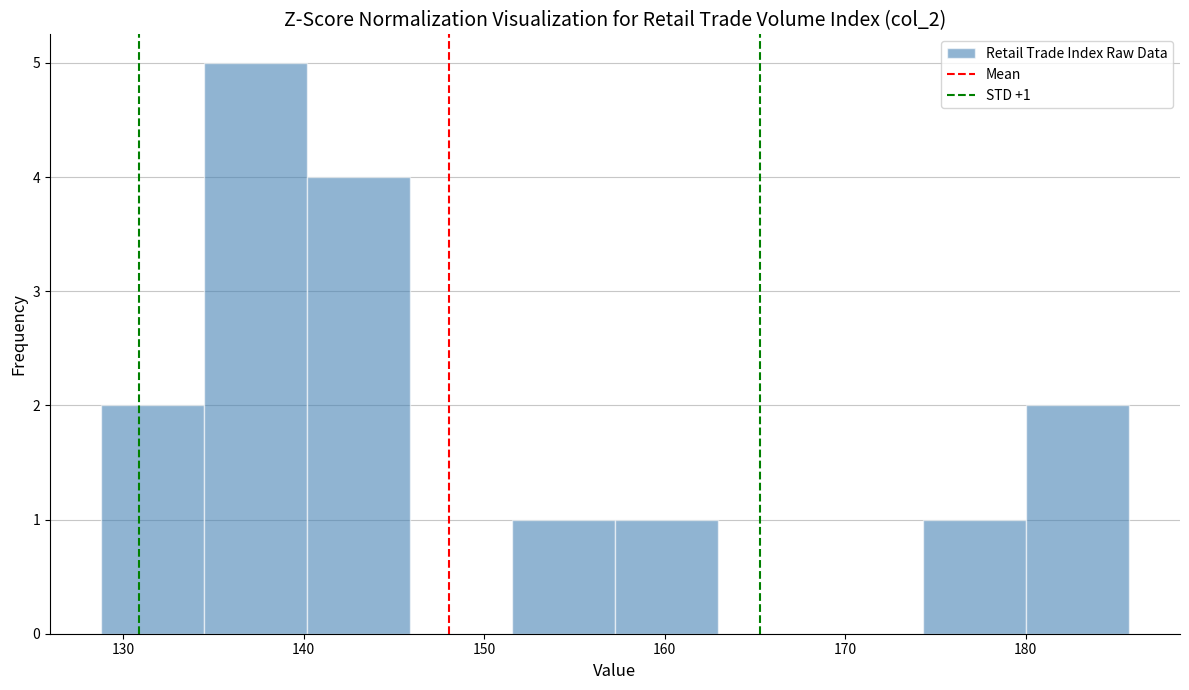

Over which range of the x-axis is the bar tallest?

134 to 140